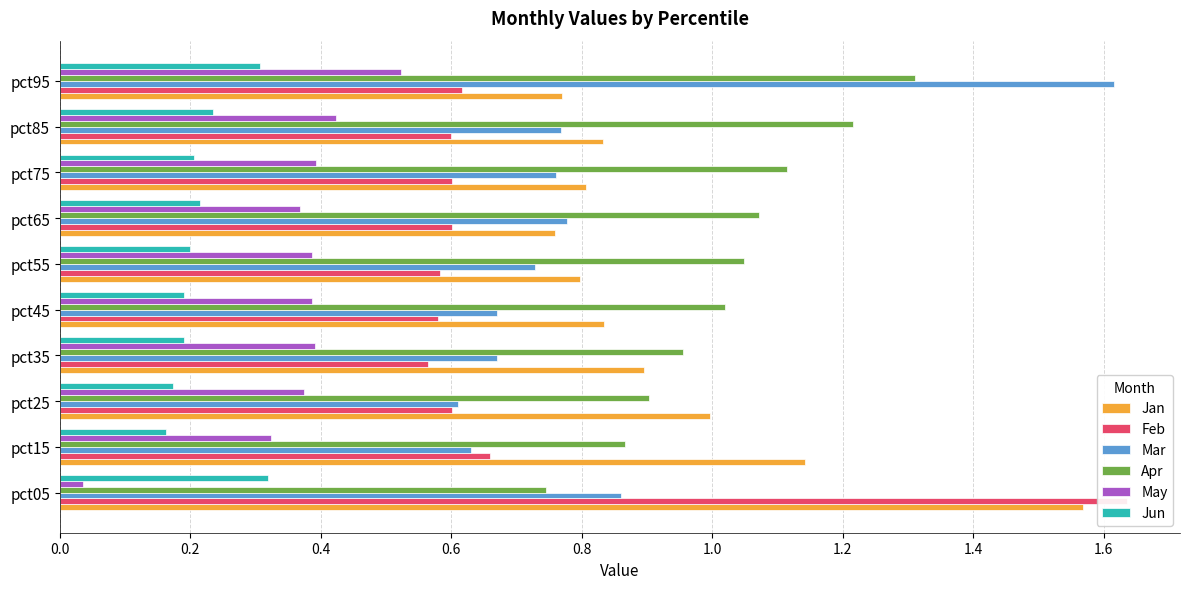

Read the Mar value at pct35.

0.7